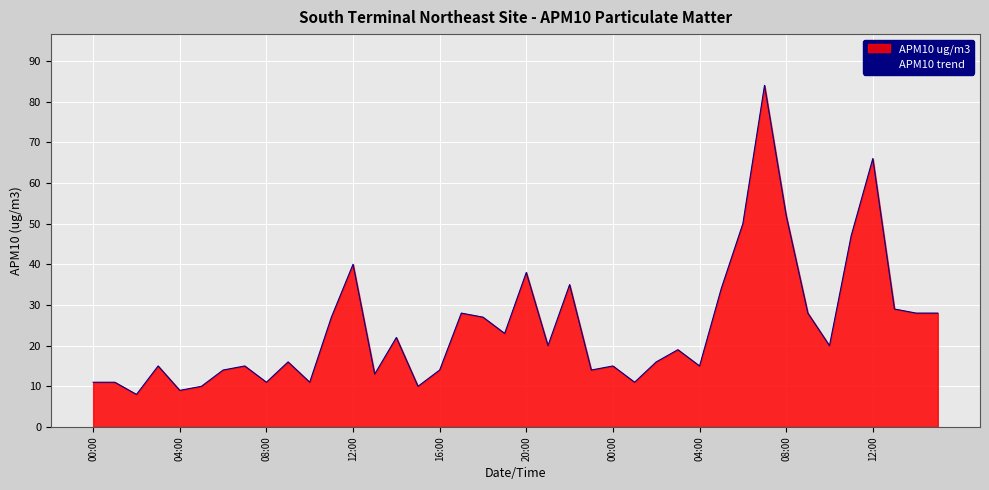

The chart shows a value of 10 at 21. True or false?

False